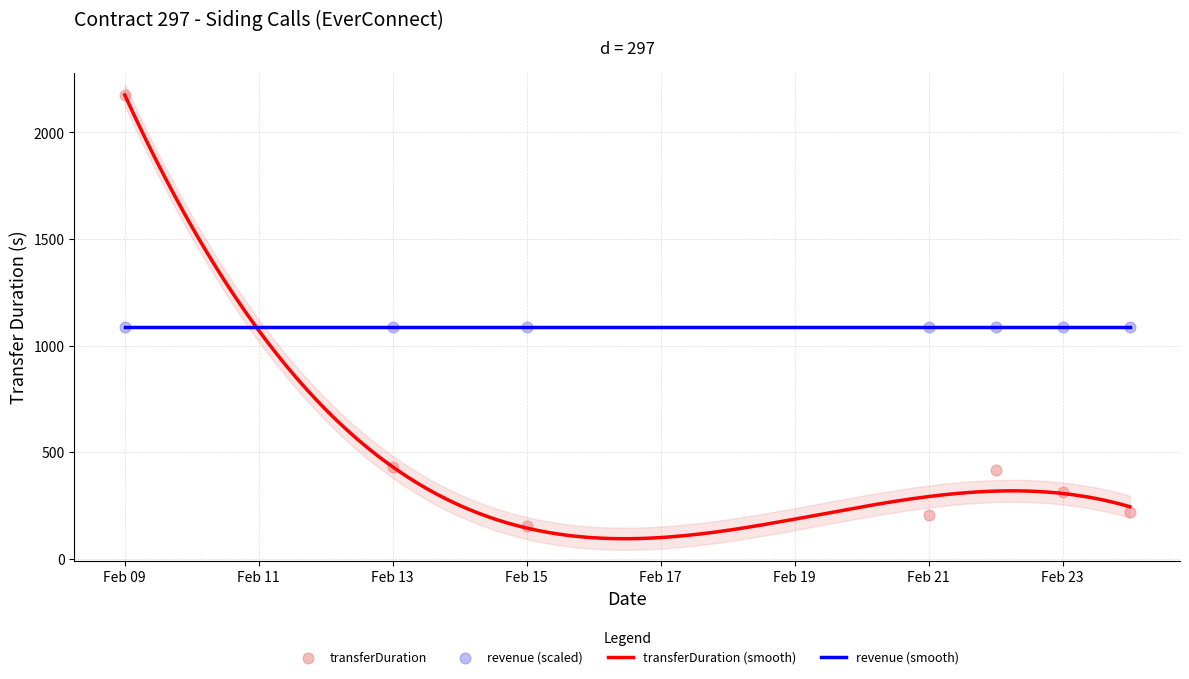

Approximately how many times larger is the value at 2024-02-13 compared to 2024-02-23?

1.4